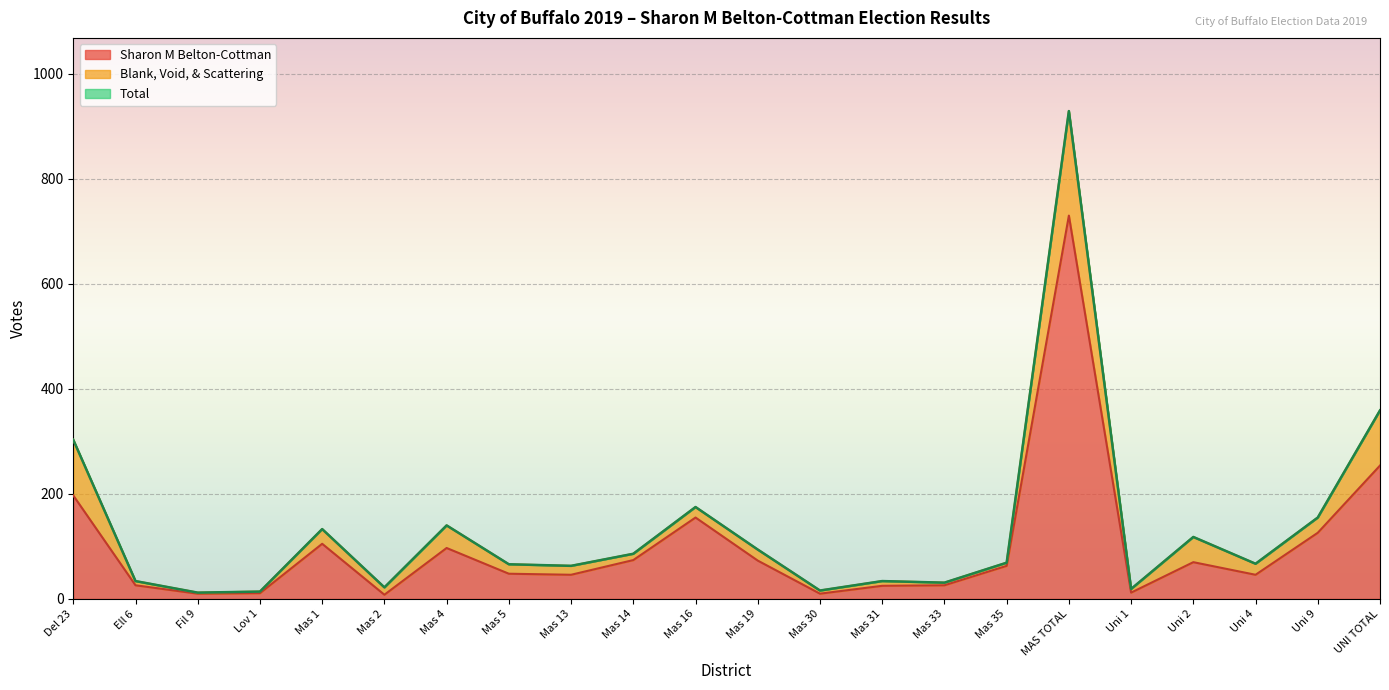

Does the chart display data point markers on the line(s)?

No